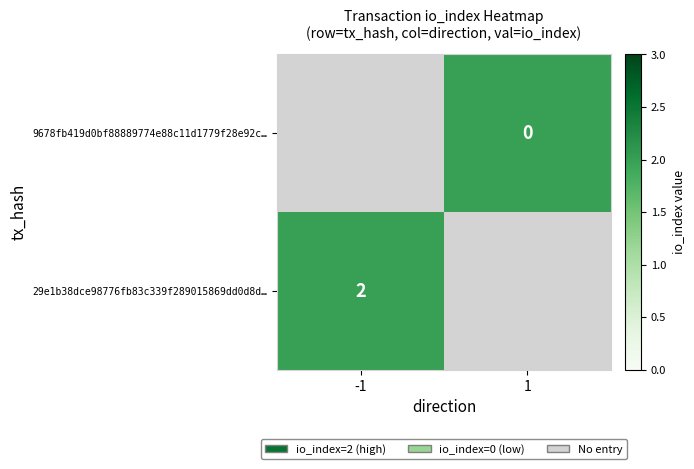

Is it true that 29e1b38dce98776fb83c339f289015869dd0d8d… equals 1 at -1?

False